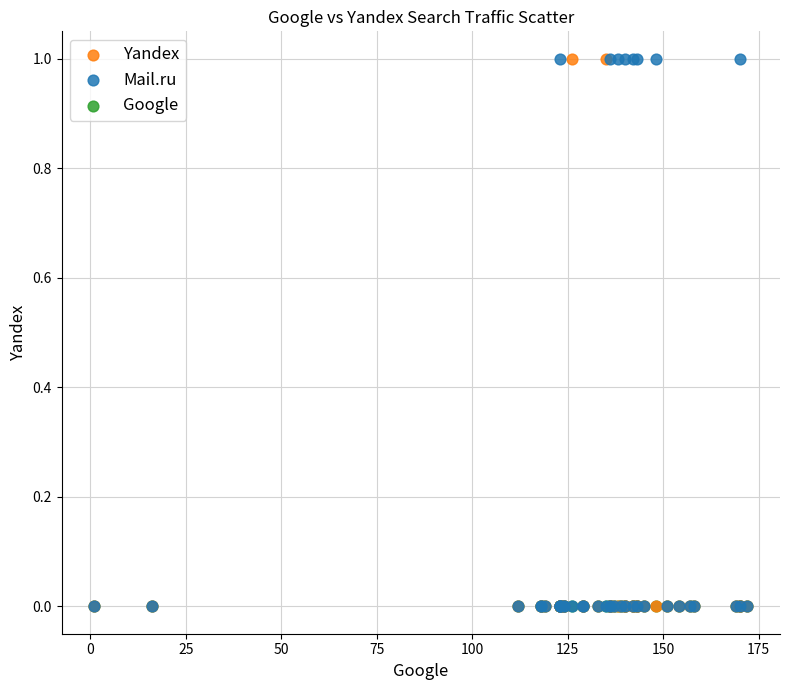

What are all the series names shown in the legend?

Yandex, Mail.ru, Google